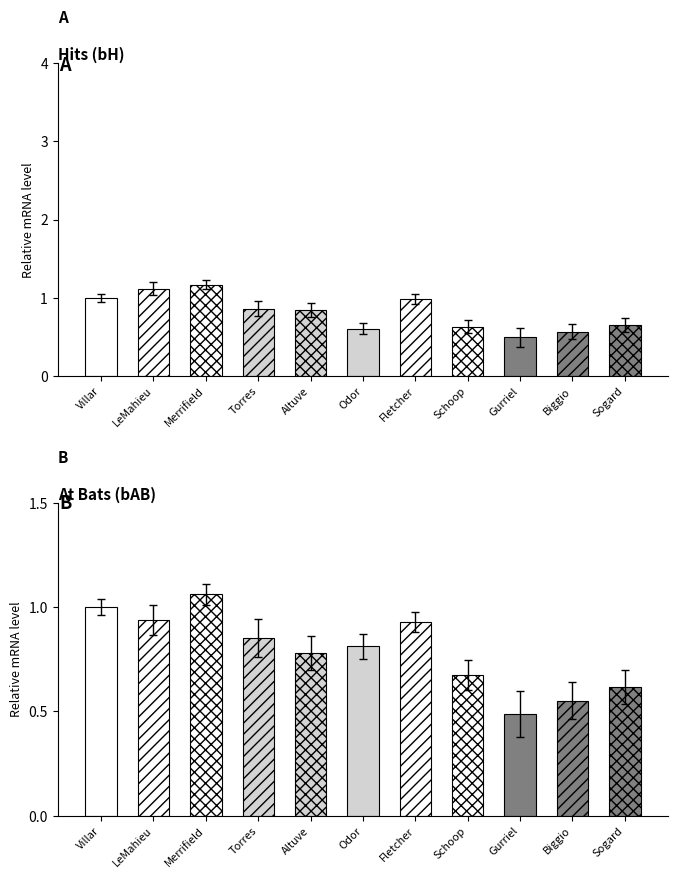

The value of bH at Schoop is 0.6. True or false?

True